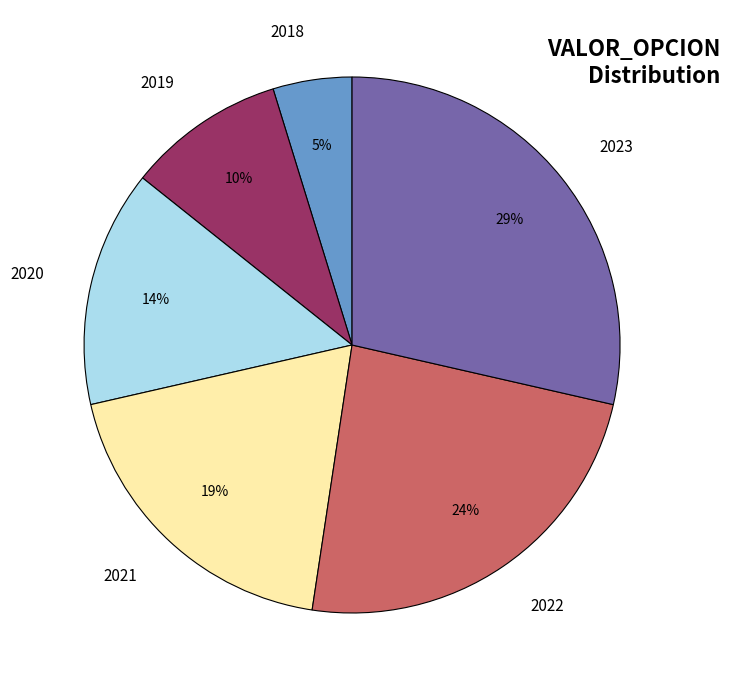

To the nearest percent, what percentage of the pie is 2020?

14%